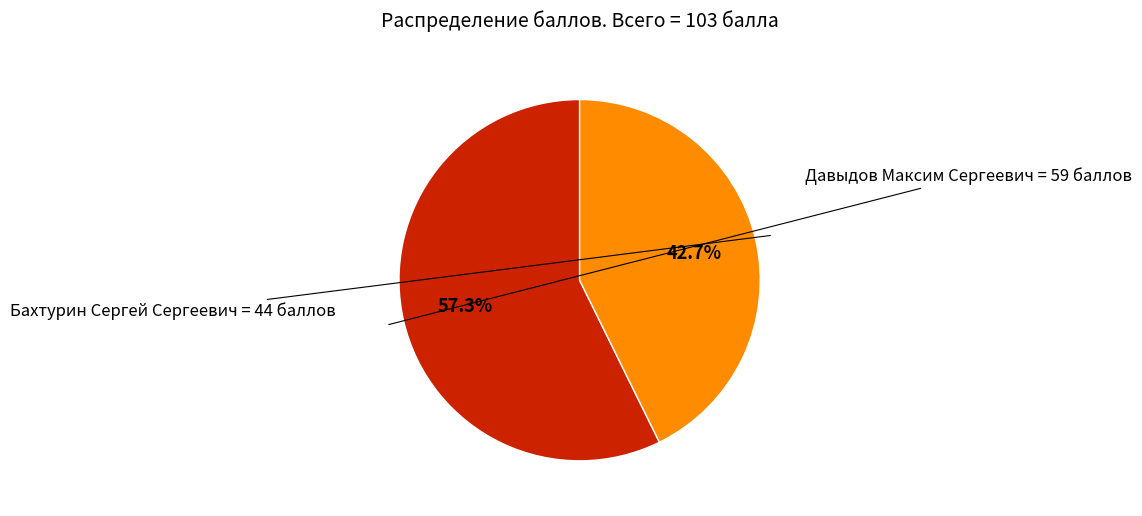

Count the number of slices in the pie.

2